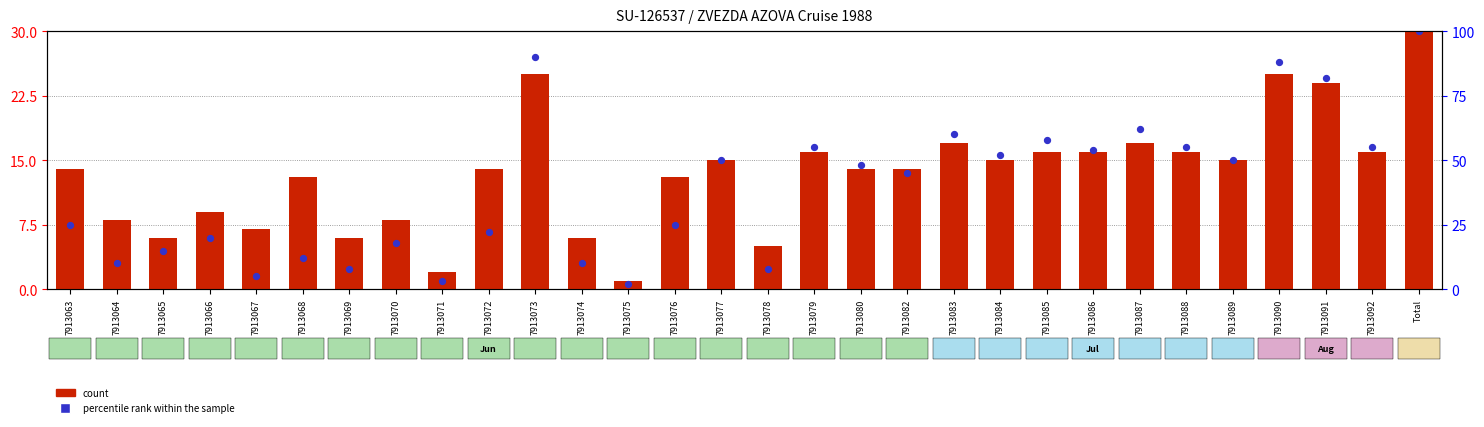

Which series has the widest spread of Y values?

count